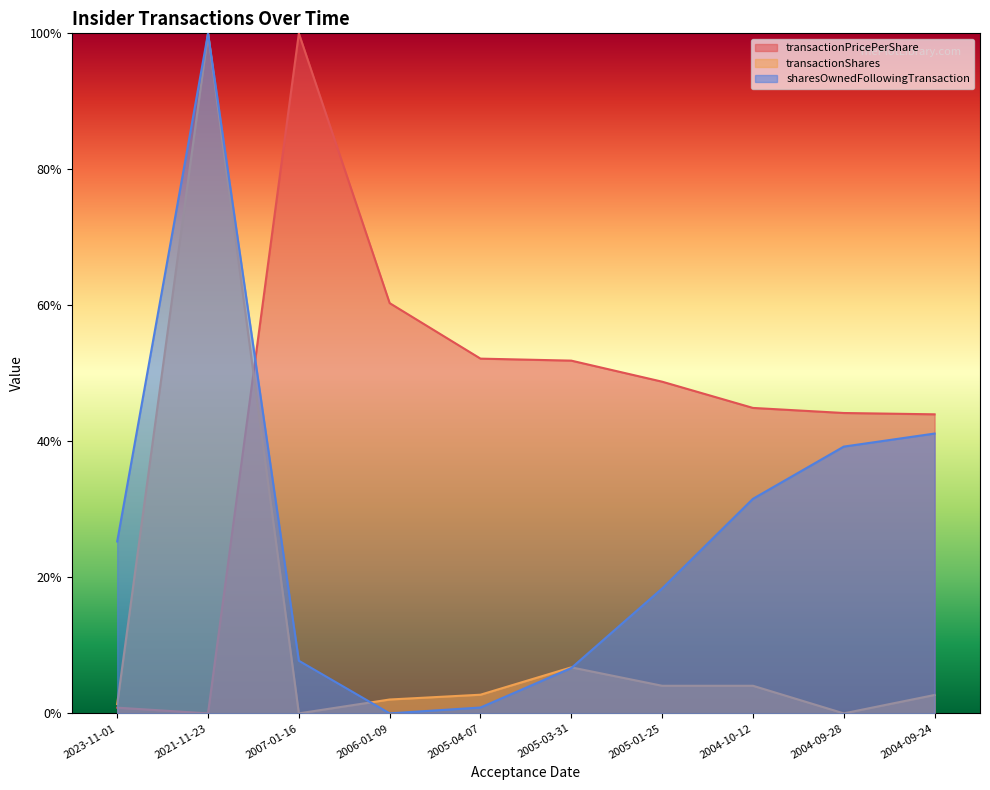

How many lines are shown in the chart?

3